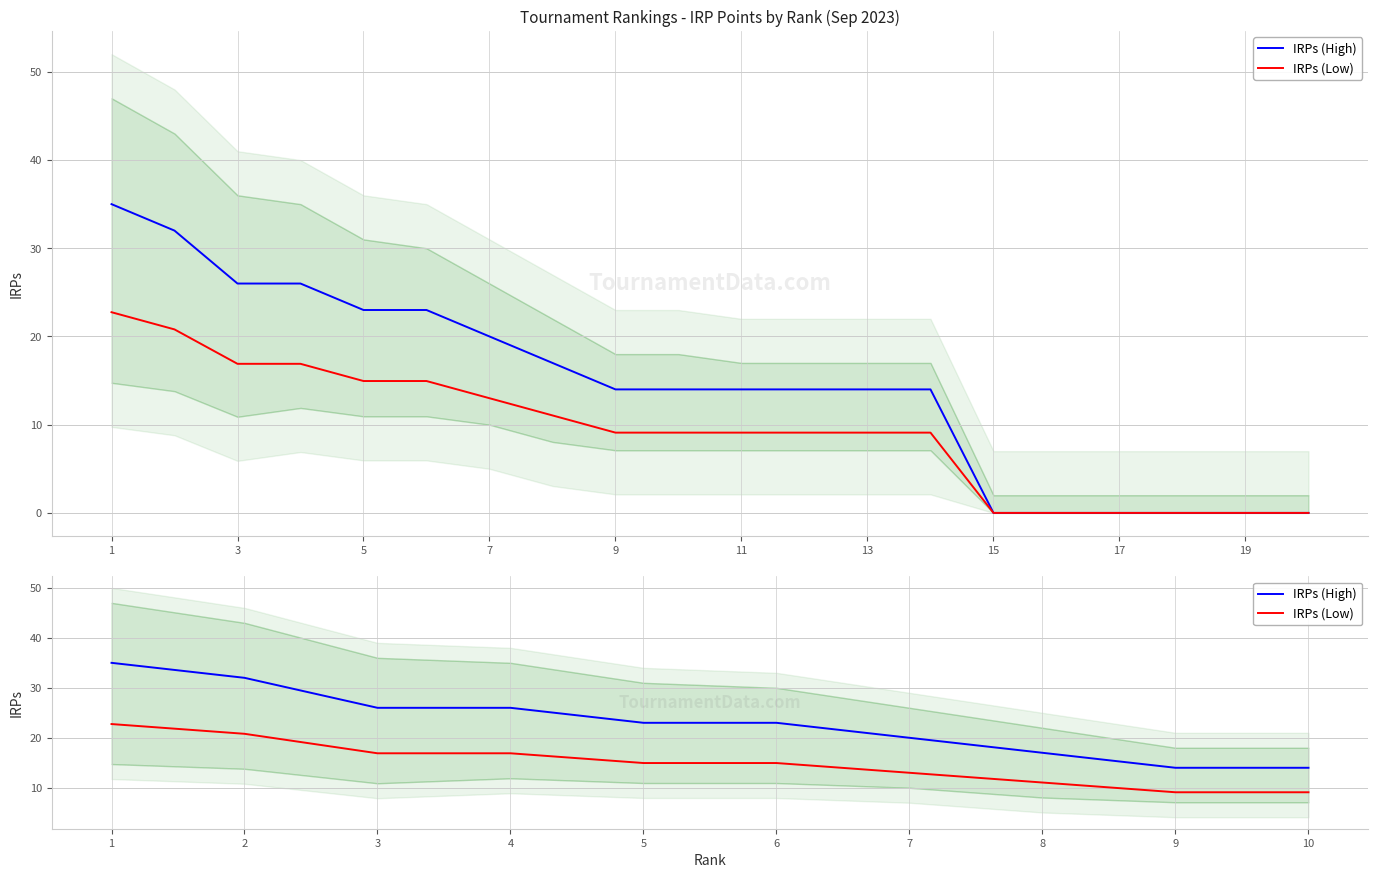

Reading left to right, extract all data points from this chart.

IRPs (High): 35.0	32.0	26.0	26.0	23.0	23.0	20.0	17.0	14.0	14.0
IRPs (Low): 22.8	20.8	16.9	16.9	15.0	15.0	13.0	11.1	9.1	9.1